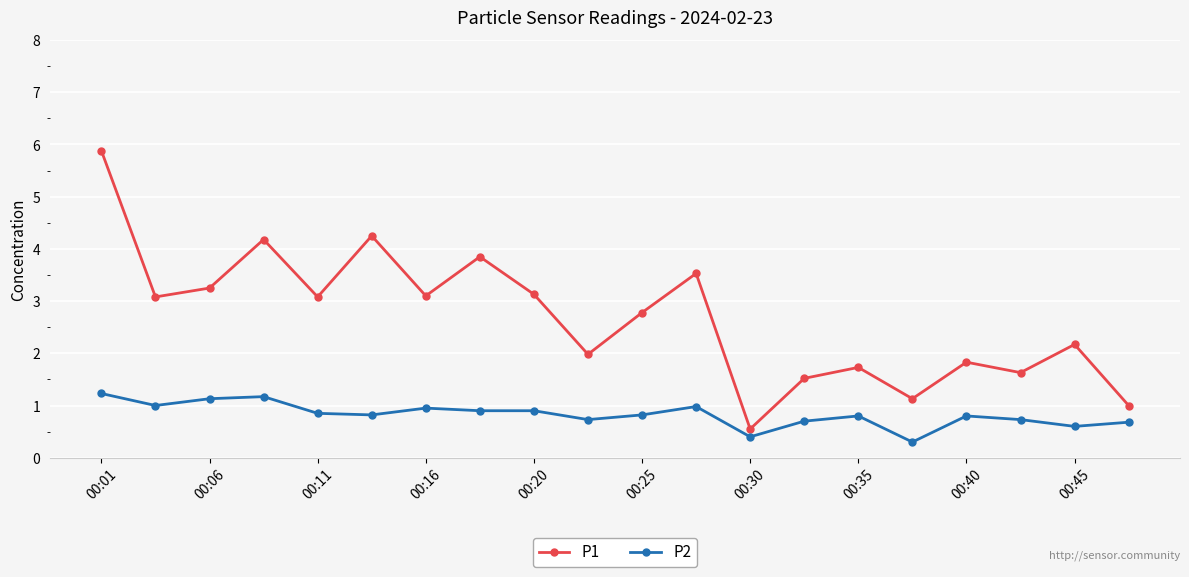

Does the chart display data point markers on the line(s)?

Yes